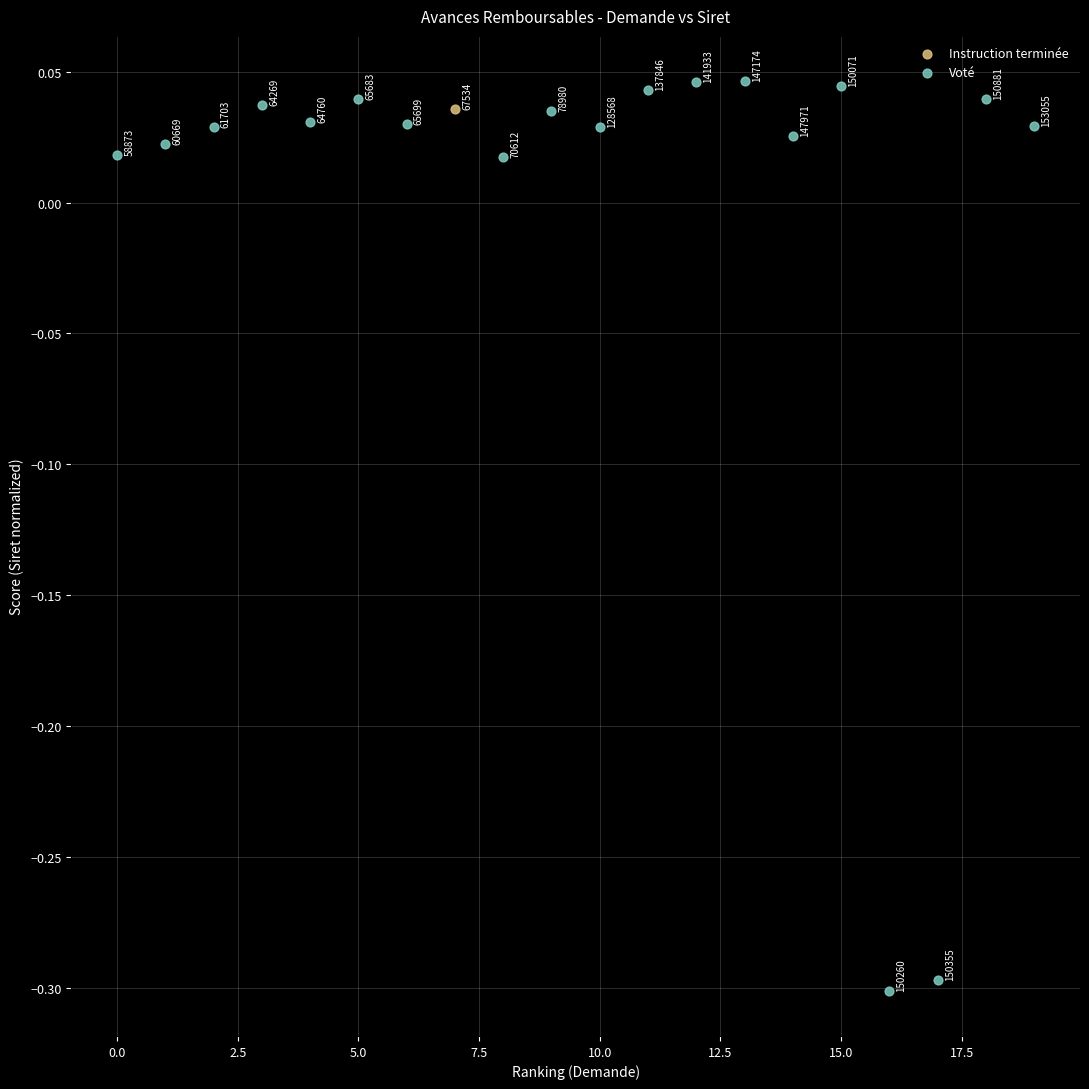

What are all the series names shown in the legend?

Instruction terminée, Voté